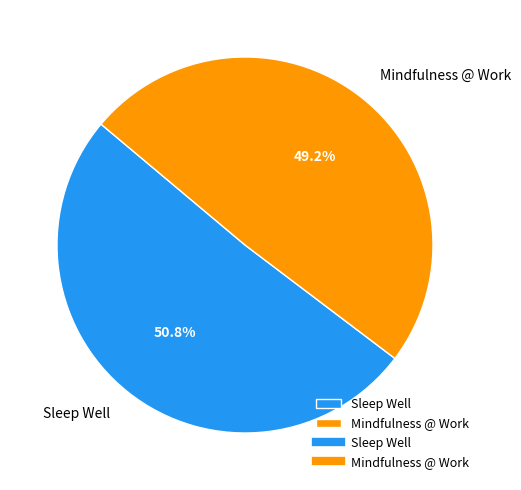

What percentage is the Mindfulness @ Work slice, to the nearest percent?

49%